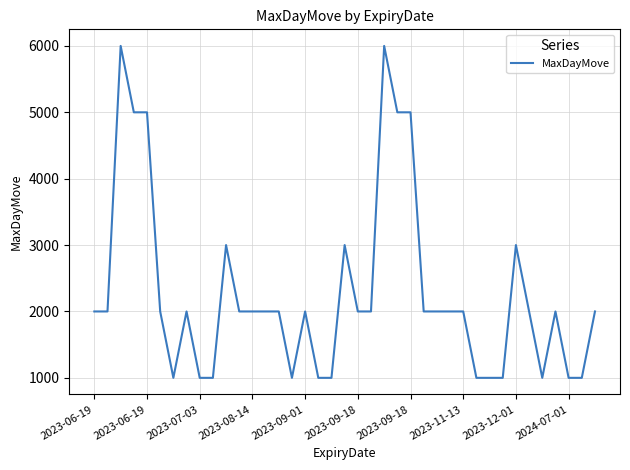

How many lines are shown in the chart?

1